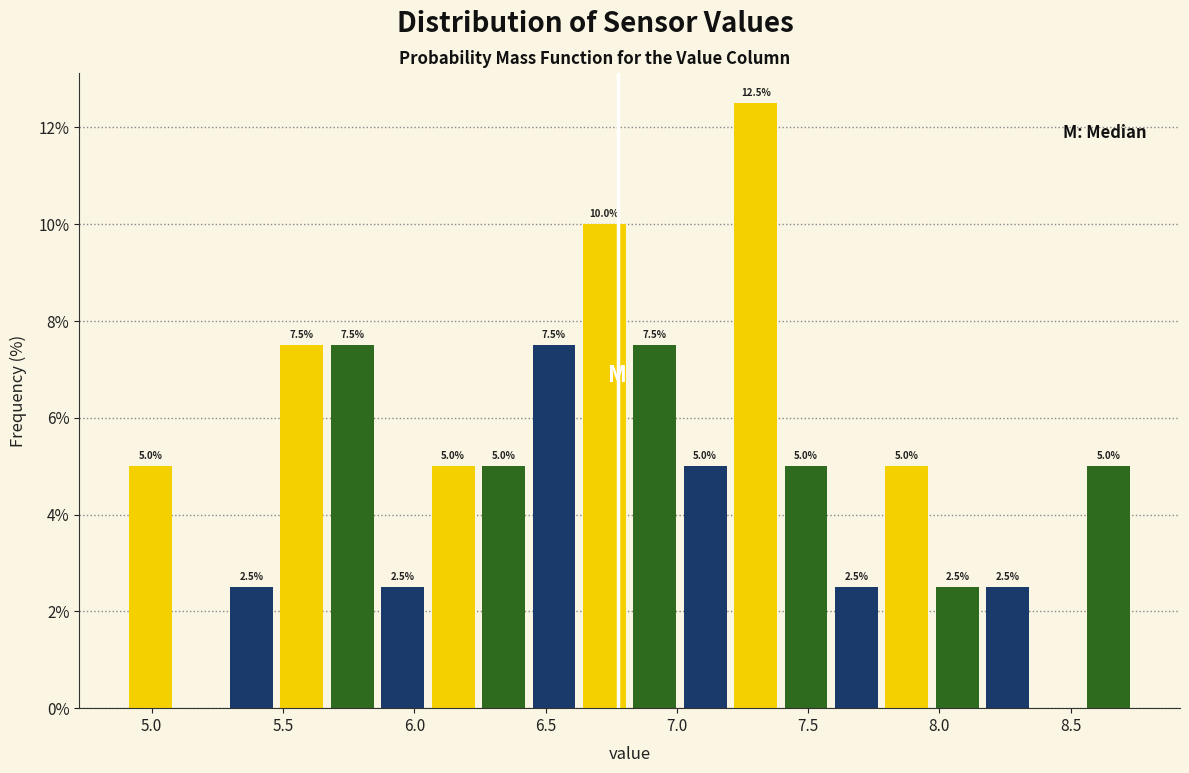

Read against the x-axis, roughly where is the centre of the tallest bar?

7.30